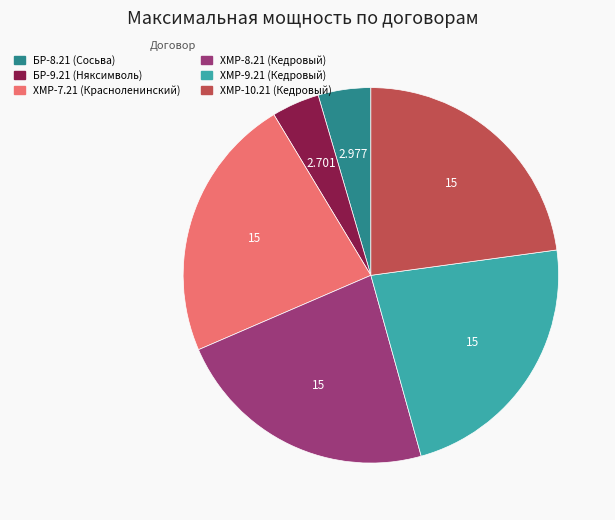

Is it true that БР-8.21 (Сосьва) is 5% of the pie?

True